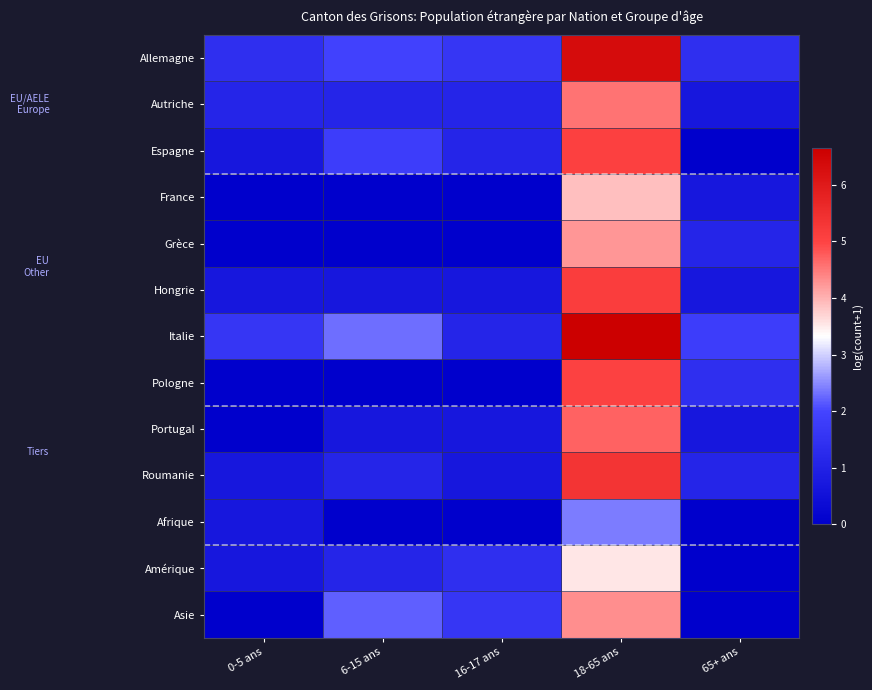

Reading right to left, transcribe all the data shown in this chart.

Allemagne: 65+ ans=1.4	18-65 ans=6.3	16-17 ans=1.6	6-15 ans=1.9	0-5 ans=1.4
Autriche: 65+ ans=0.7	18-65 ans=4.6	16-17 ans=1.1	6-15 ans=1.1	0-5 ans=1.1
Espagne: 65+ ans=0.0	18-65 ans=5.1	16-17 ans=1.1	6-15 ans=1.8	0-5 ans=0.7
France: 65+ ans=0.7	18-65 ans=3.9	16-17 ans=0.0	6-15 ans=0.0	0-5 ans=0.0
Grèce: 65+ ans=1.1	18-65 ans=4.2	16-17 ans=0.0	6-15 ans=0.0	0-5 ans=0.0
Hongrie: 65+ ans=0.7	18-65 ans=5.1	16-17 ans=0.7	6-15 ans=0.7	0-5 ans=0.7
Italie: 65+ ans=1.8	18-65 ans=6.6	16-17 ans=1.1	6-15 ans=2.3	0-5 ans=1.6
Pologne: 65+ ans=1.4	18-65 ans=5.0	16-17 ans=0.0	6-15 ans=0.0	0-5 ans=0.0
Portugal: 65+ ans=0.7	18-65 ans=4.7	16-17 ans=0.7	6-15 ans=0.7	0-5 ans=0.0
Roumanie: 65+ ans=1.1	18-65 ans=5.4	16-17 ans=0.7	6-15 ans=1.1	0-5 ans=0.7
Afrique: 65+ ans=0.0	18-65 ans=2.4	16-17 ans=0.0	6-15 ans=0.0	0-5 ans=0.7
Amérique: 65+ ans=0.0	18-65 ans=3.6	16-17 ans=1.4	6-15 ans=1.1	0-5 ans=0.7
Asie: 65+ ans=0.0	18-65 ans=4.3	16-17 ans=1.6	6-15 ans=2.2	0-5 ans=0.0